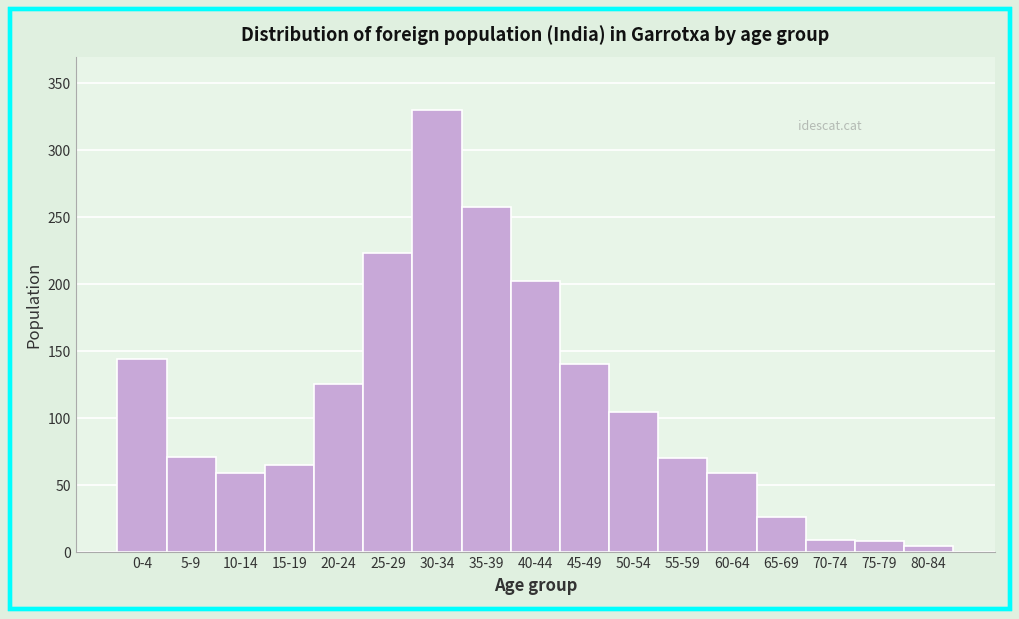

What is the difference between the values at 50-54 and 15-19?

39